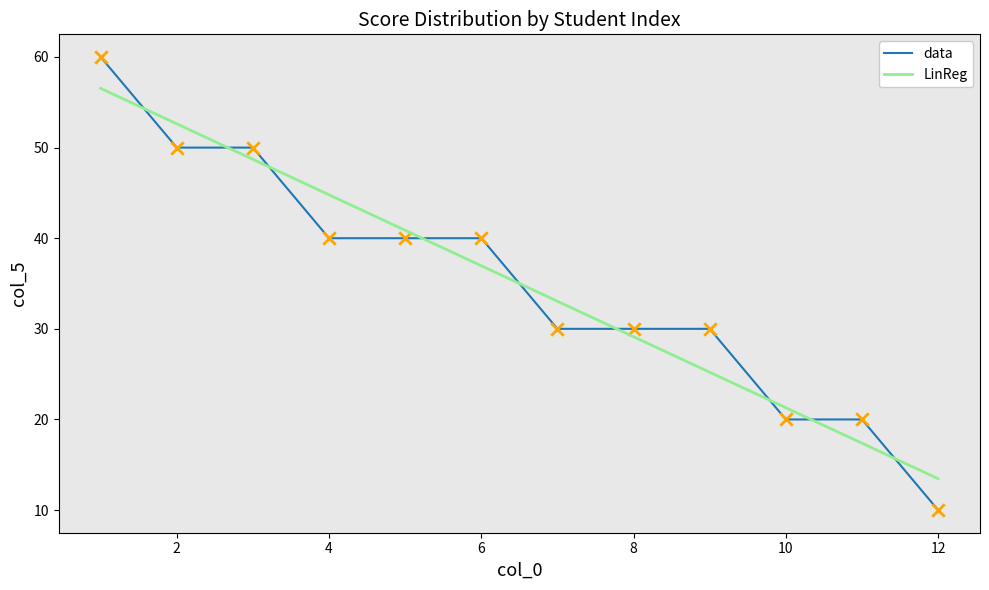

What is the smallest value displayed?

10.0